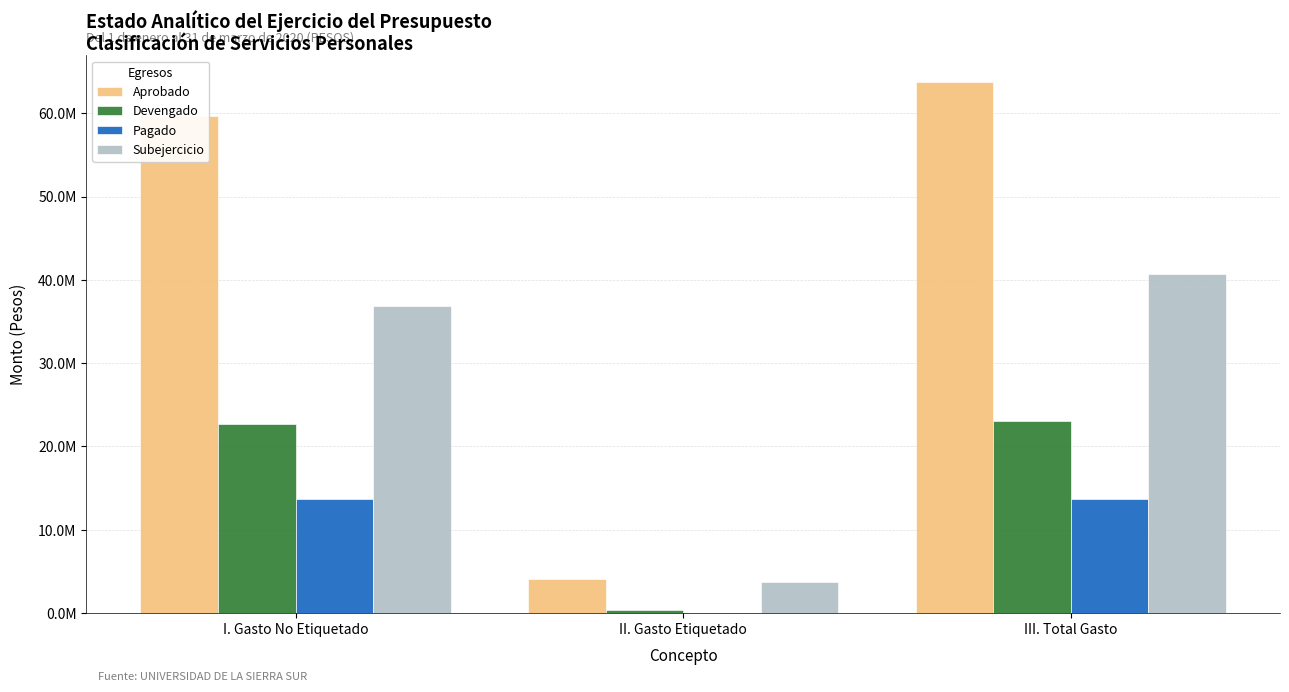

What are all the series names shown in the legend?

Aprobado, Devengado, Pagado, Subejercicio